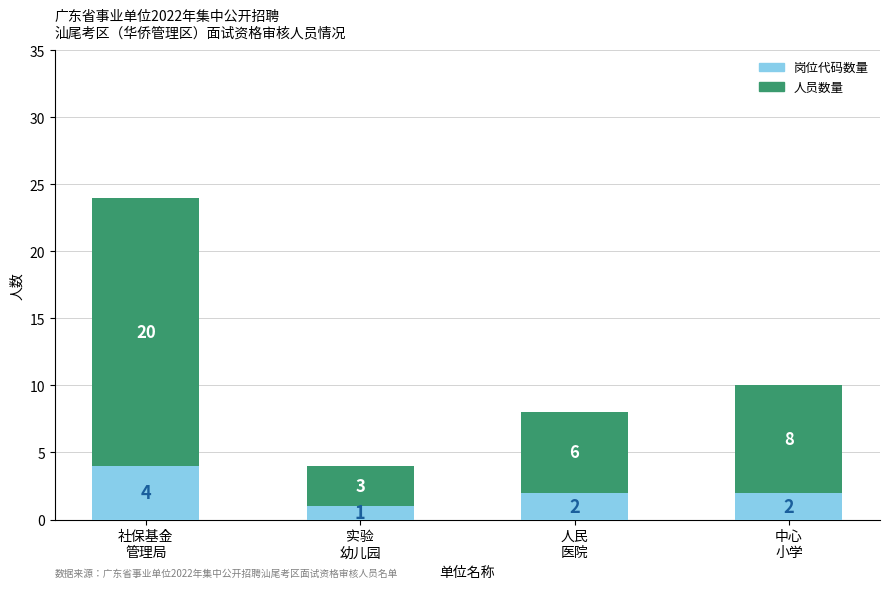

Reading right to left, transcribe the values for 岗位代码数量.

2	2	1	4